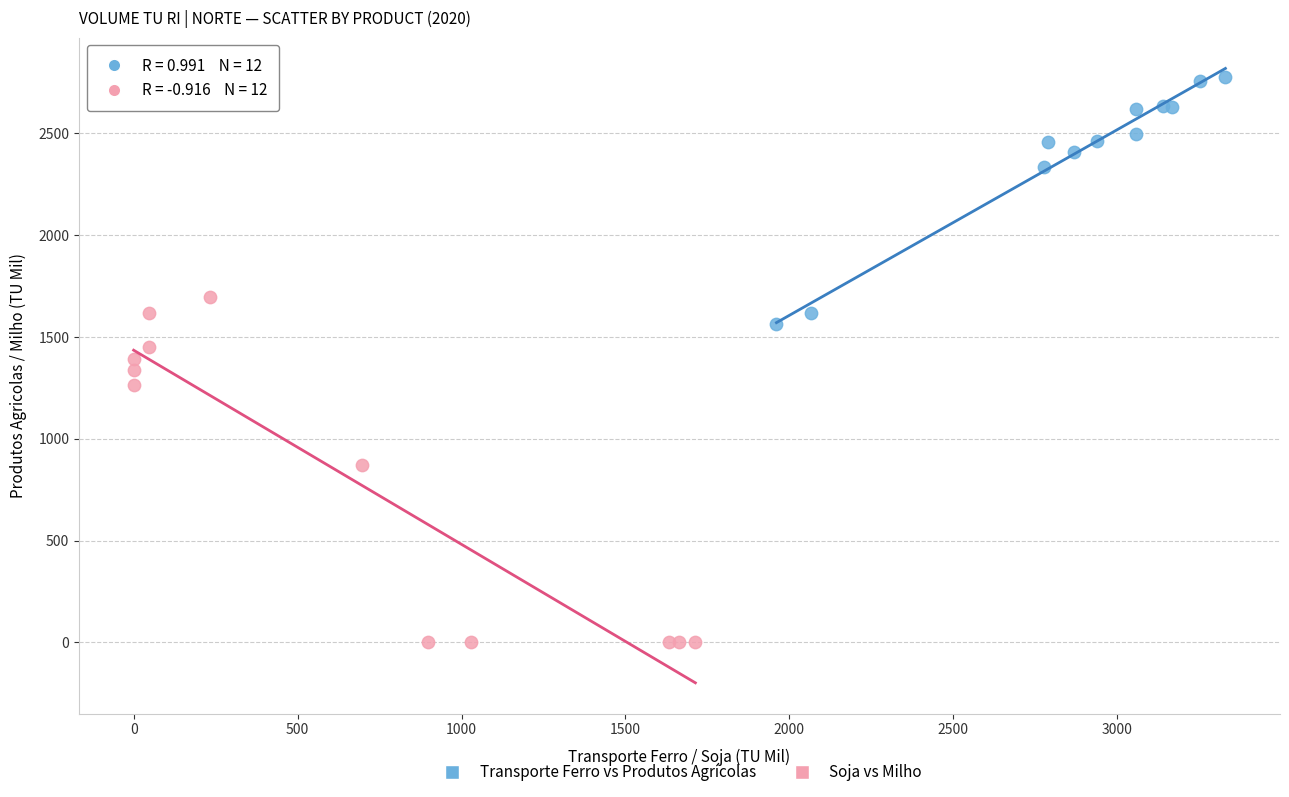

Which series has the widest spread of Y values?

Soja vs Milho